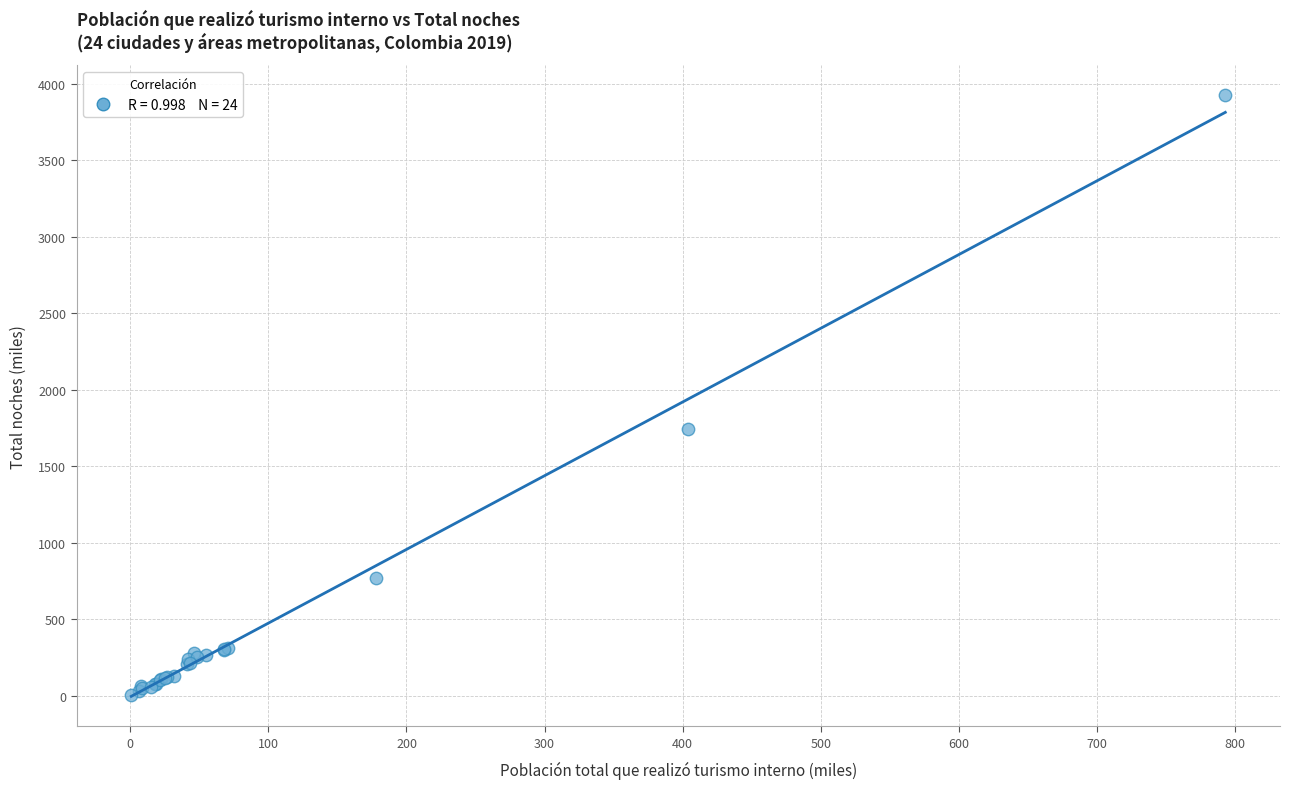

What Y value in the scatter plot is closest to 1965?

1745.2